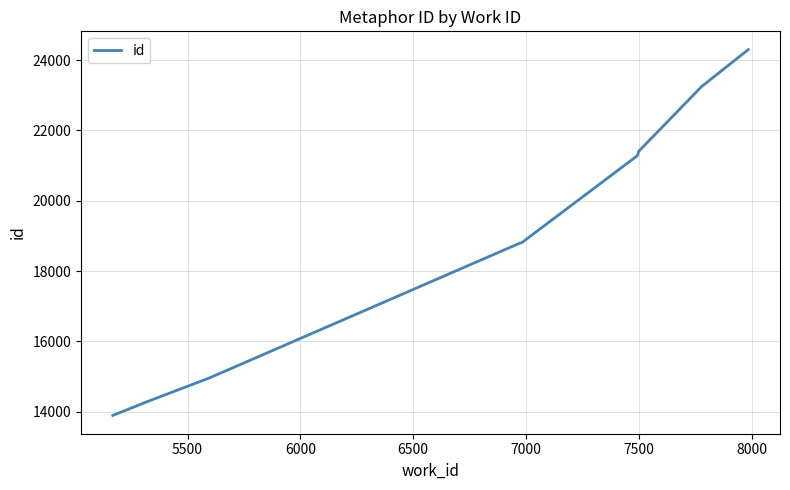

Is this an area chart (filled region under the line)?

No